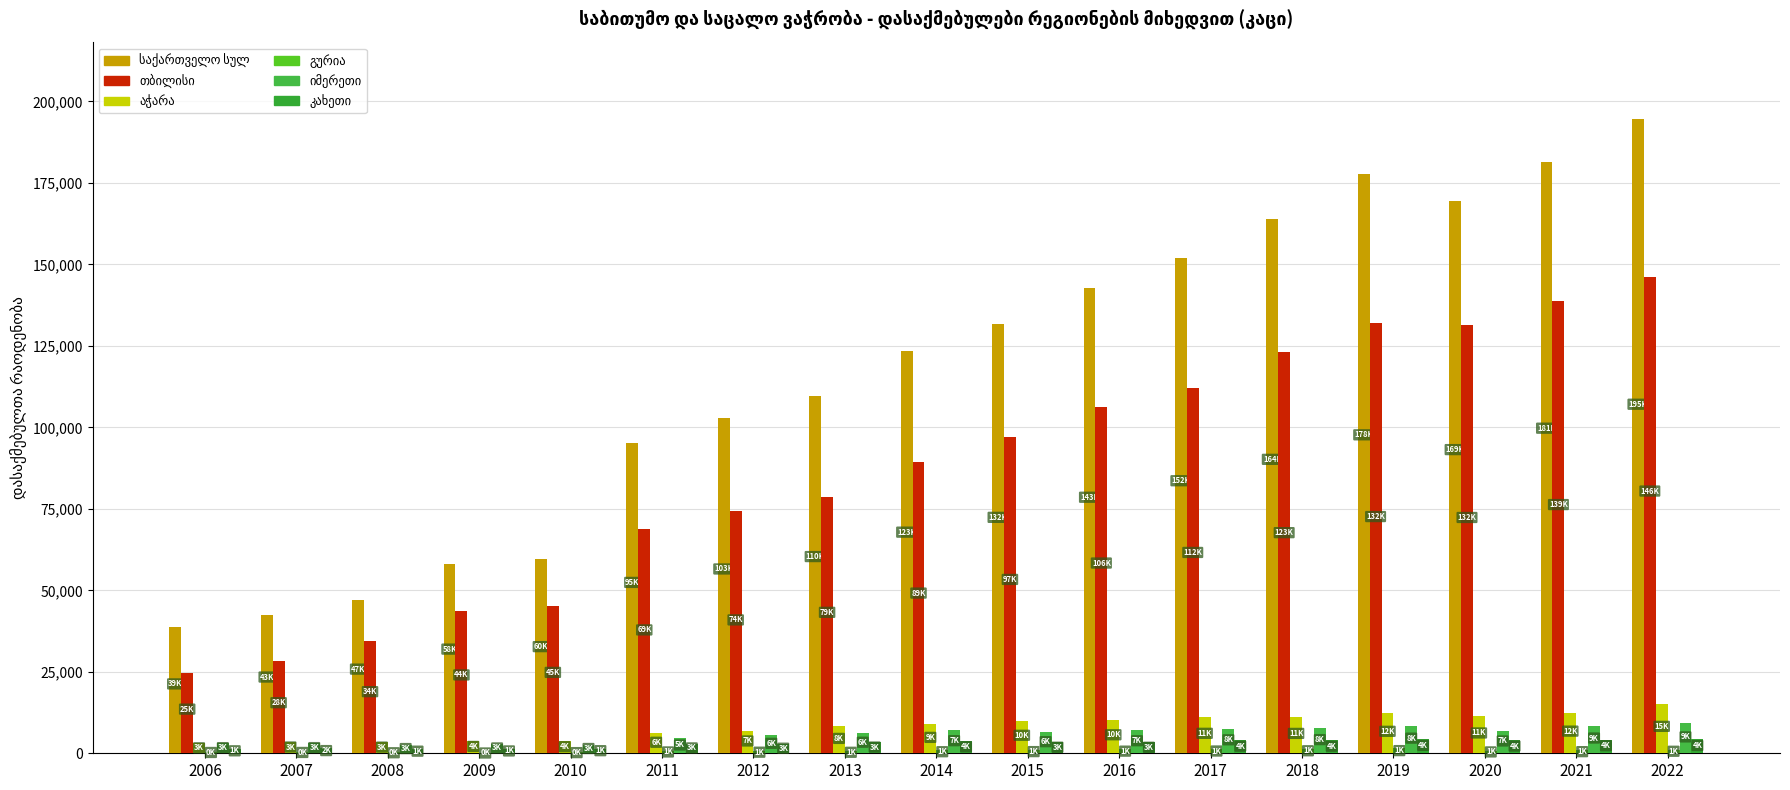

What is the difference between the second highest and minimum values in the გურია series?

1244